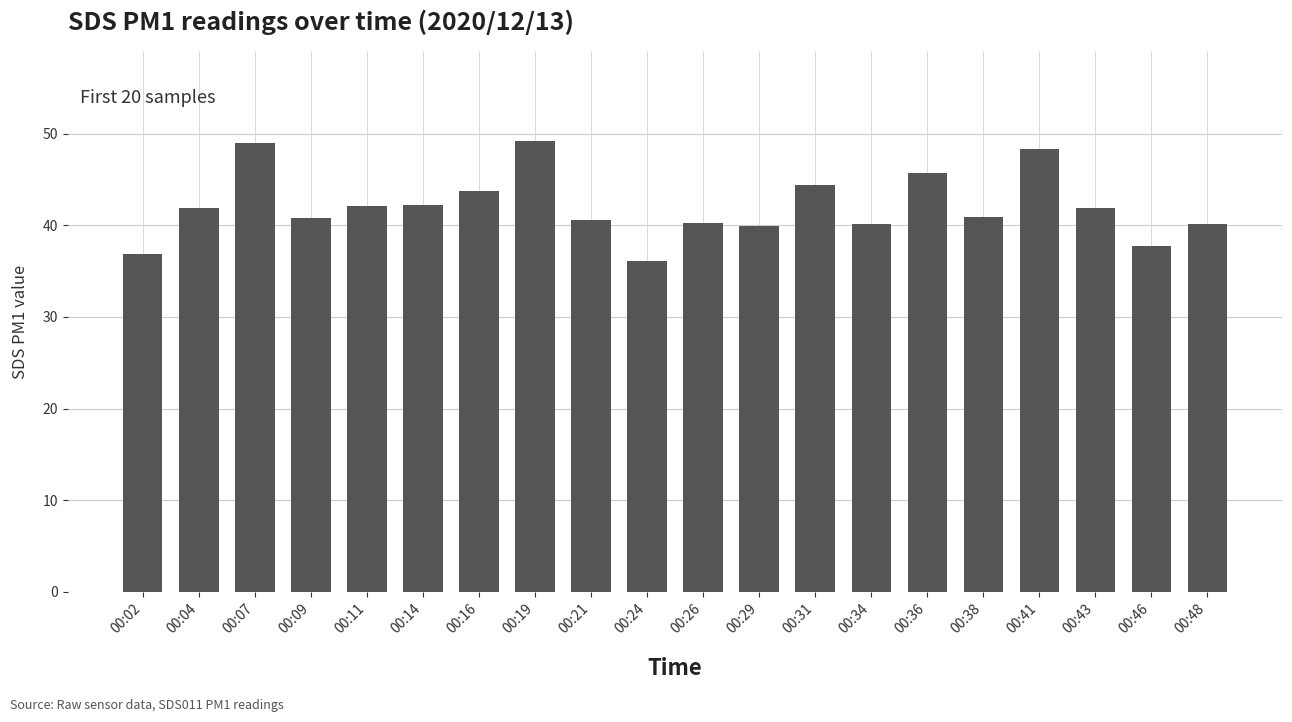

How many bars are there in total?

20